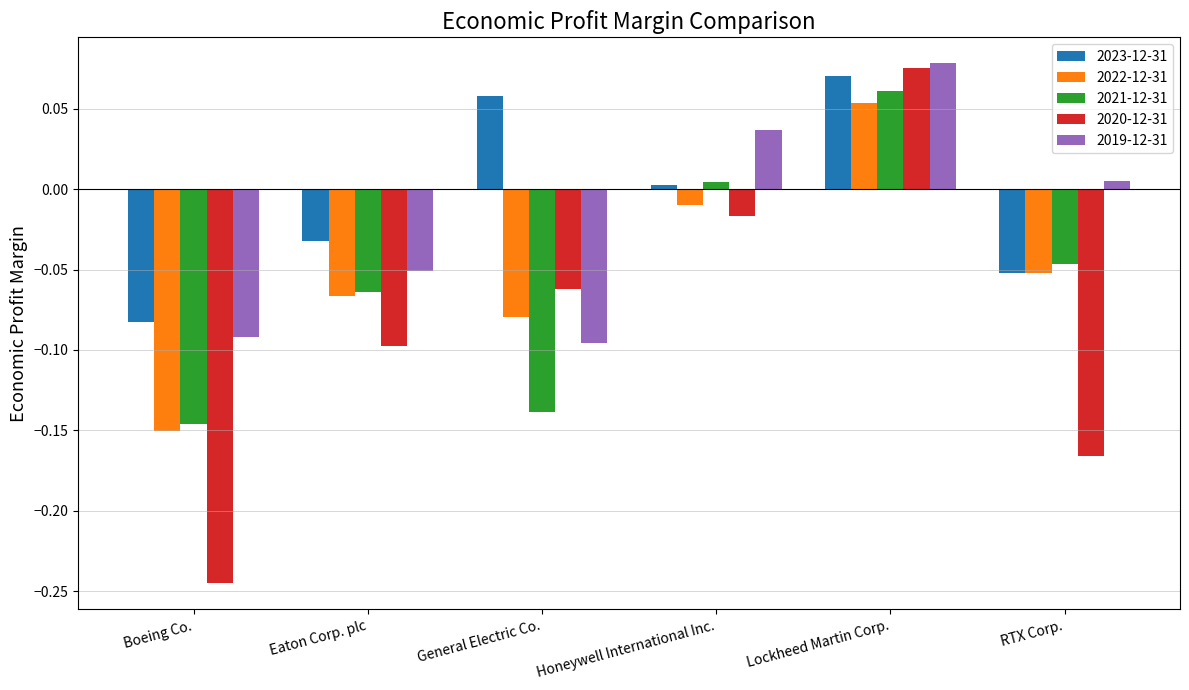

At which label does 2022-12-31 reach its minimum?

Boeing Co.